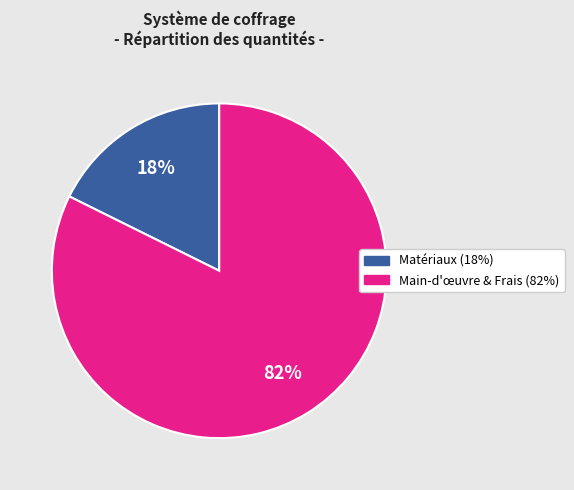

To the nearest percent, what is the average slice percentage?

50%